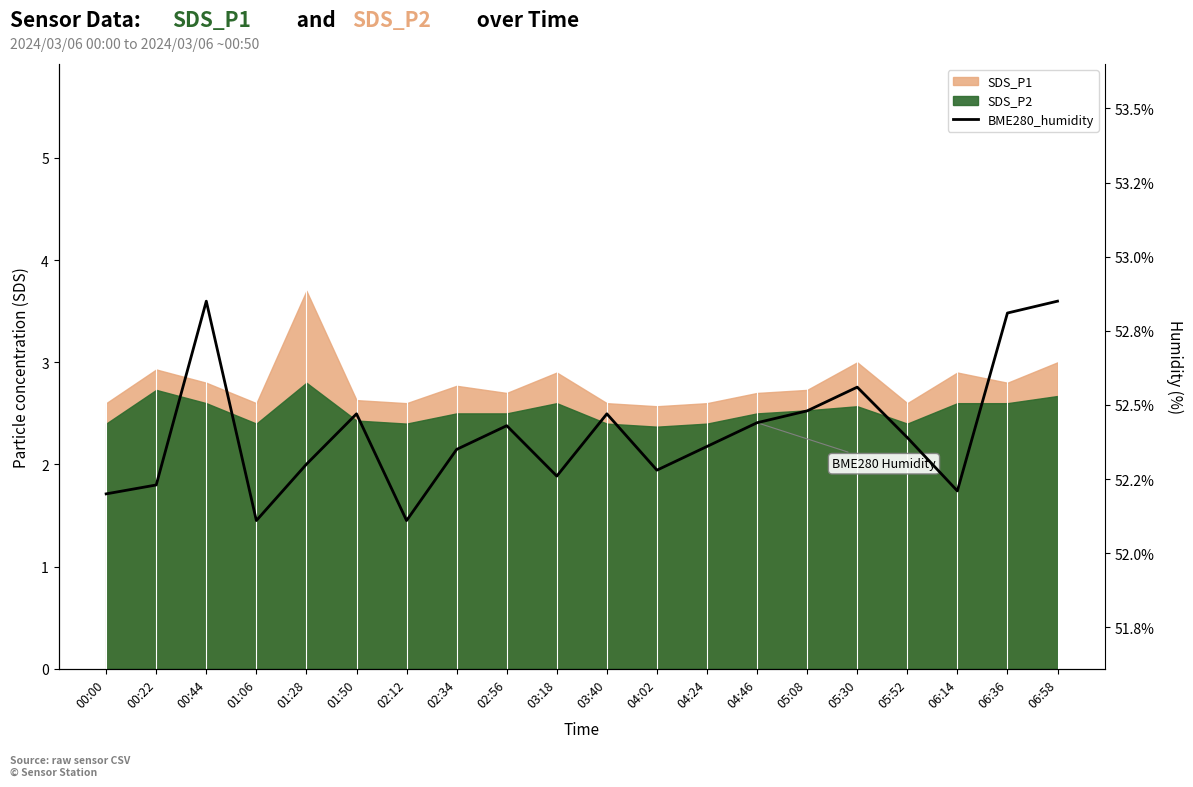

Where is the first local minimum?

01:06